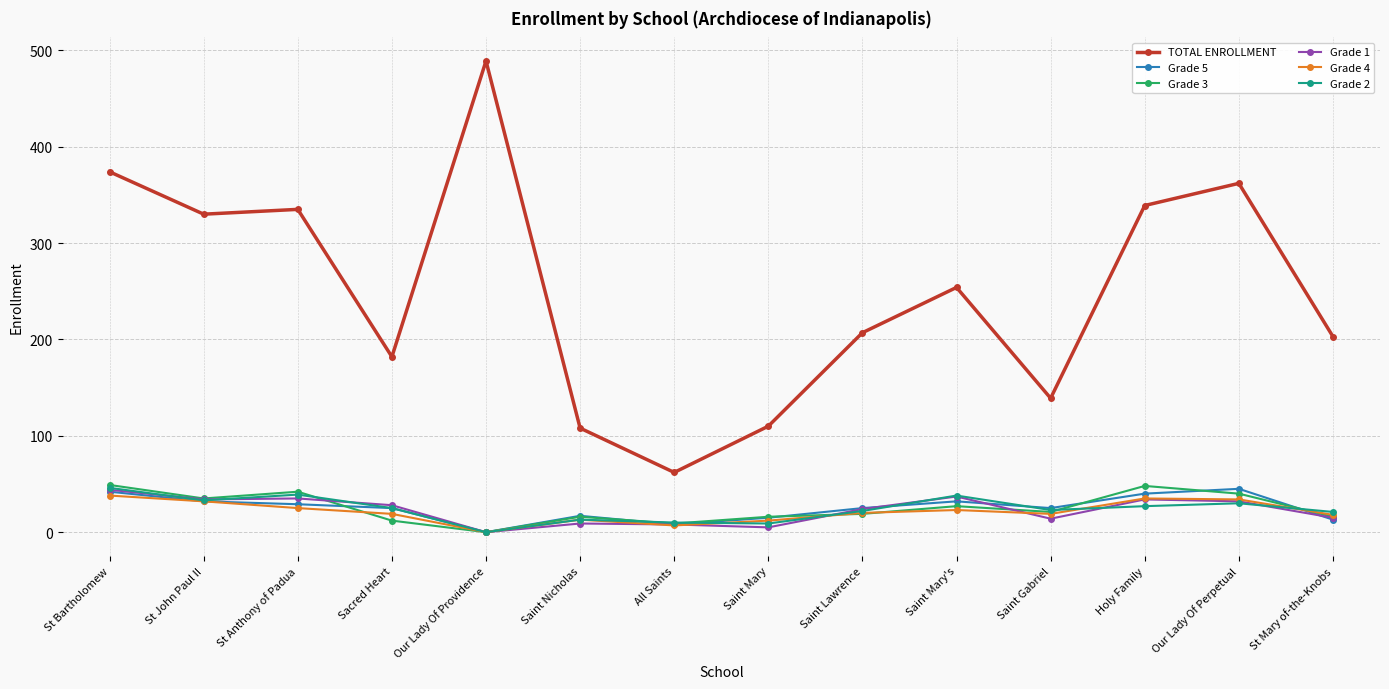

Which series changed the most between Saint Lawrence and Saint Mary's?

TOTAL ENROLLMENT